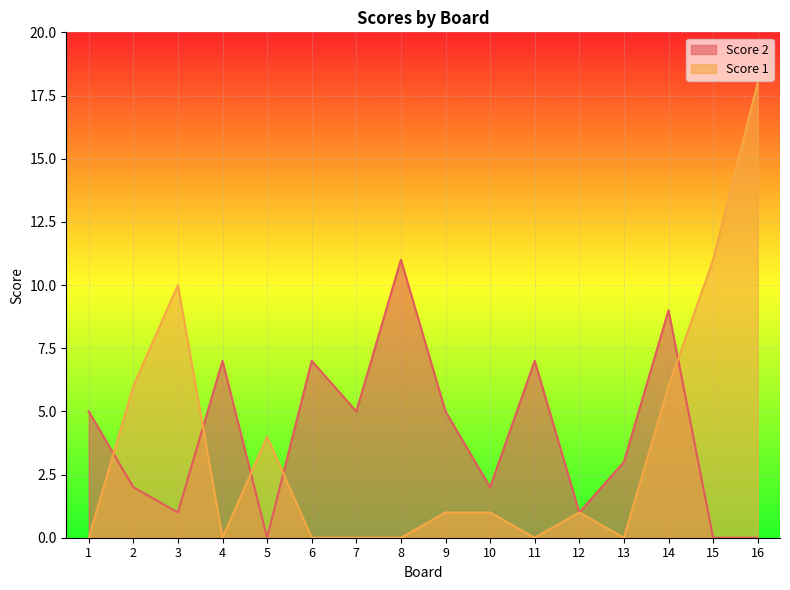

What is the sum of the Score 2 values at 2 and 15?

2